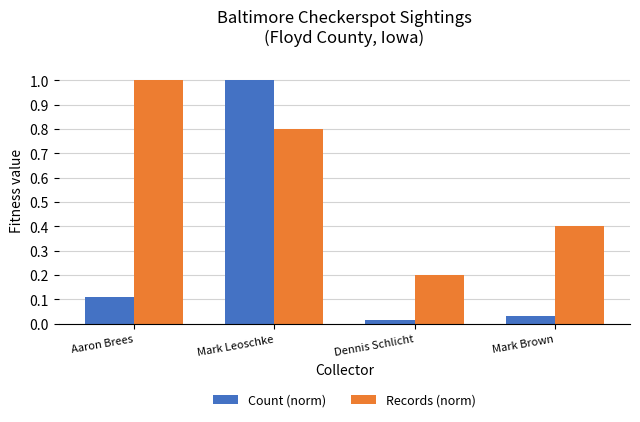

Which series changed the most between Aaron Brees and Dennis Schlicht?

Records (norm)